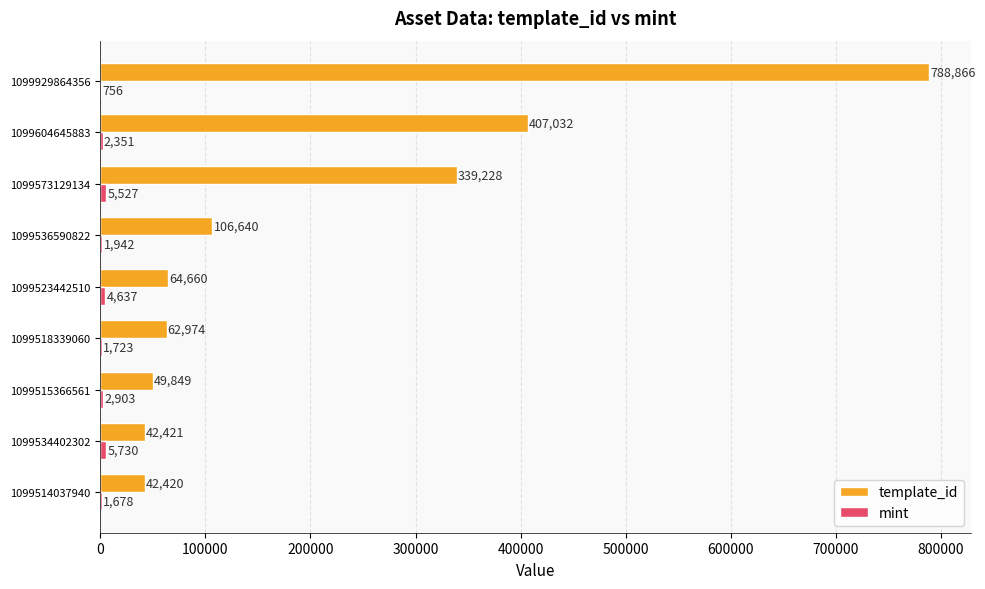

What is the sum of the template_id values at 1099515366561 and 1099518339060?

112823